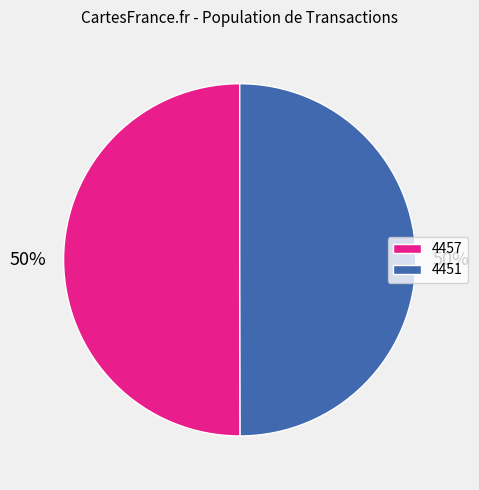

To the nearest percent, what percentage of the pie is 4457?

50%